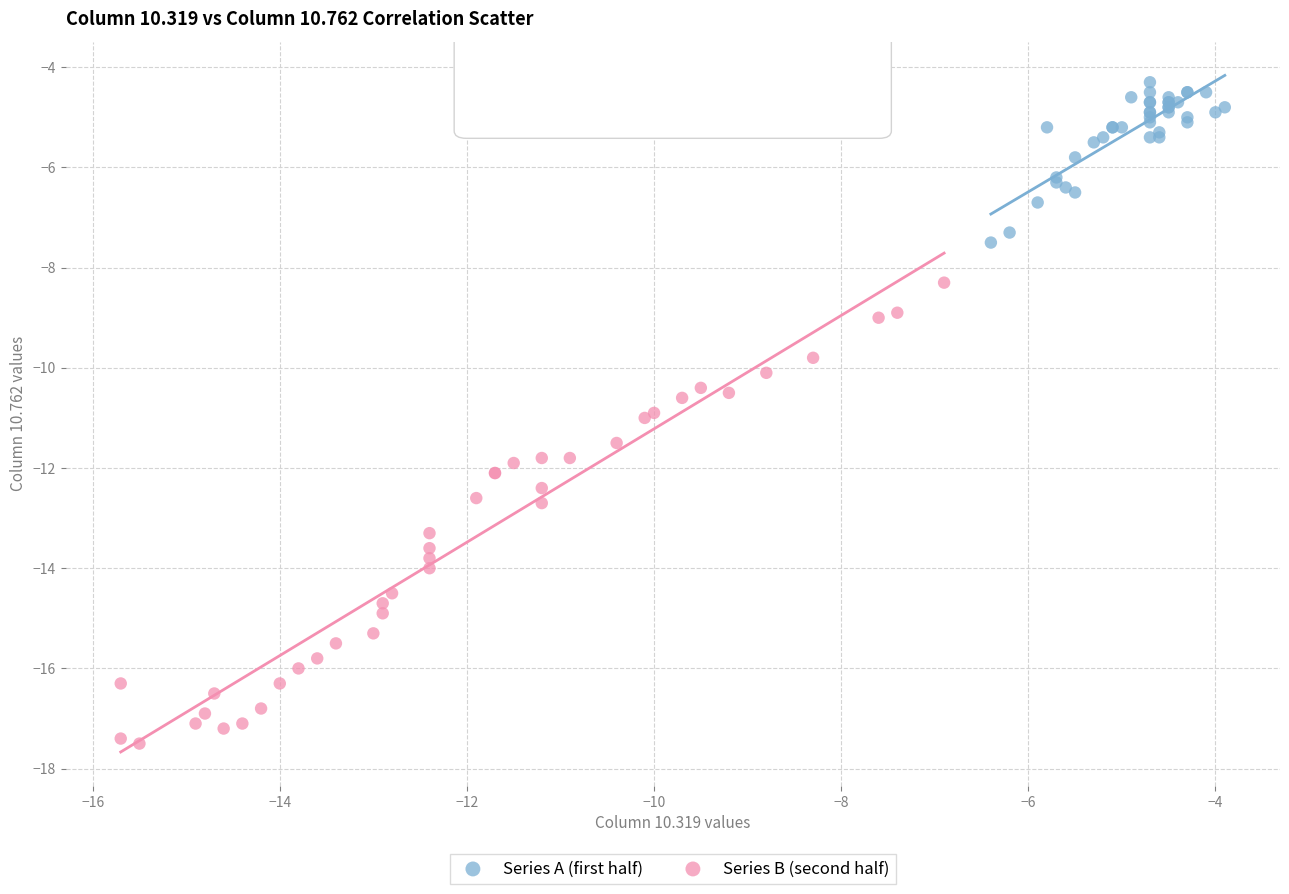

Which series contains the lowest Y value?

Series B (second half)